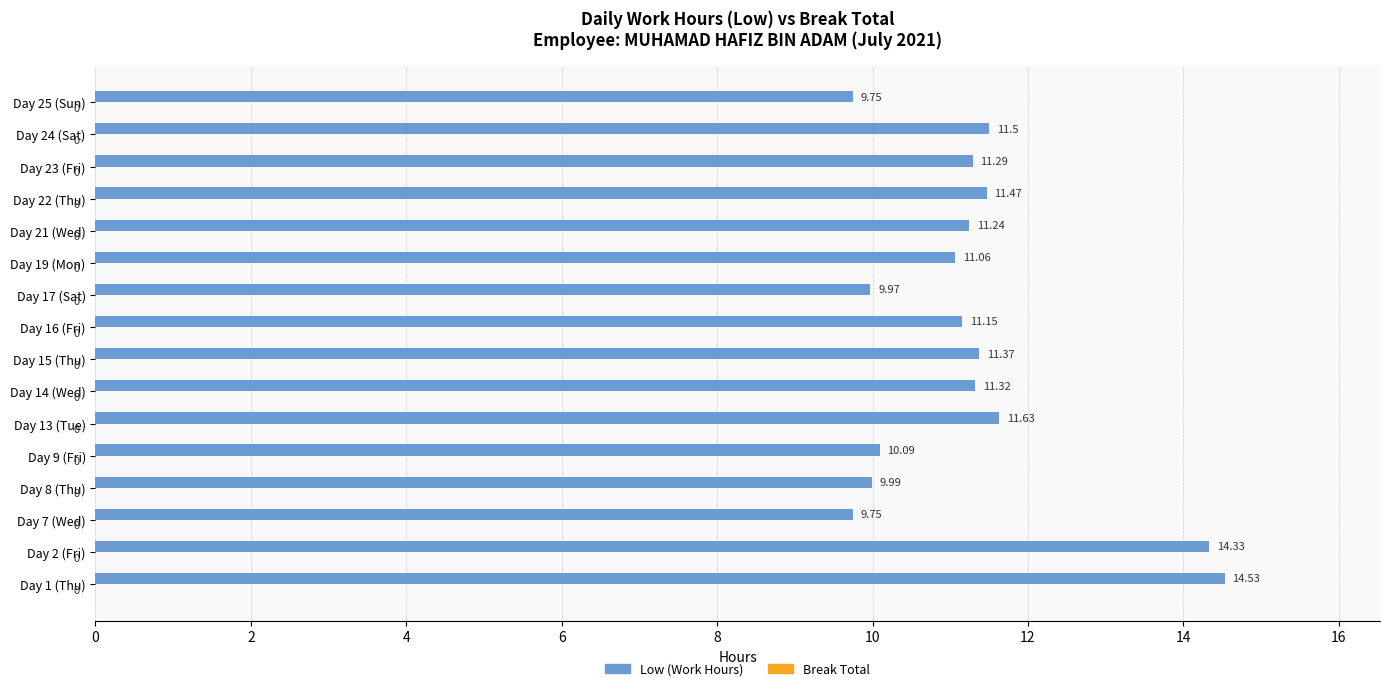

What is the ratio of the value at Day 22 (Thu) to the value at Day 2 (Fri)?

0.8